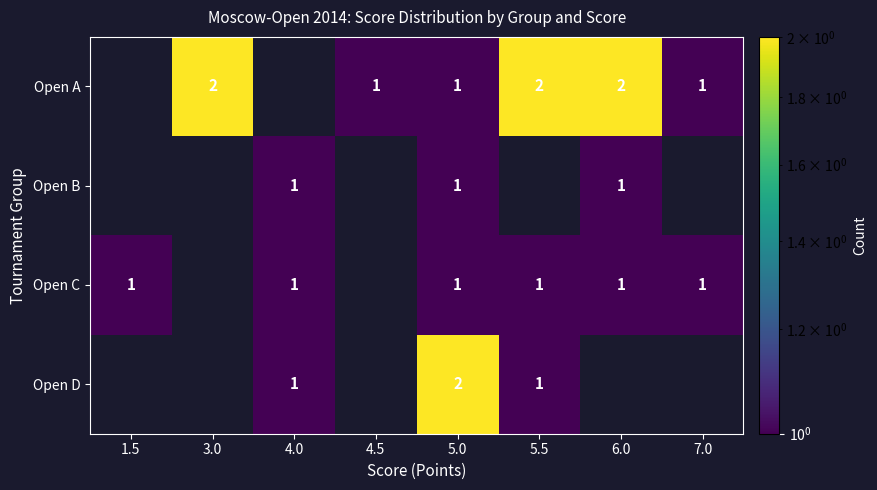

What is the minimum value shown in the chart?

1.0